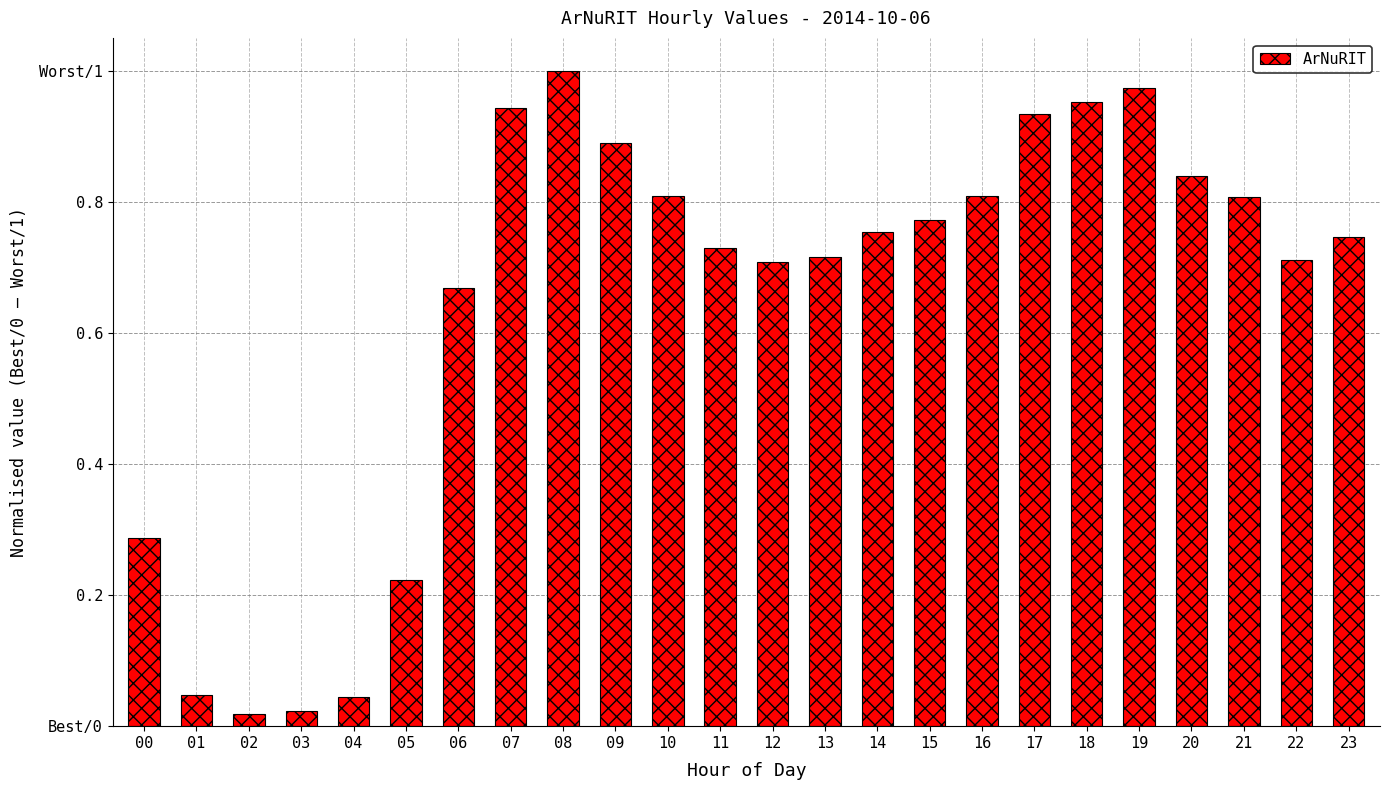

Which has a higher value, 04 or 06?

06